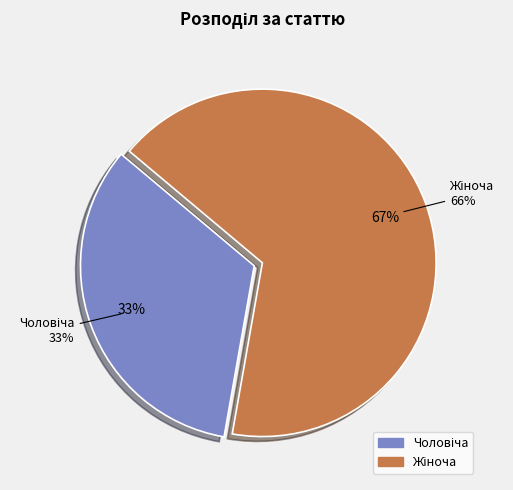

Is it true that Чоловіча is 24% of the pie?

False